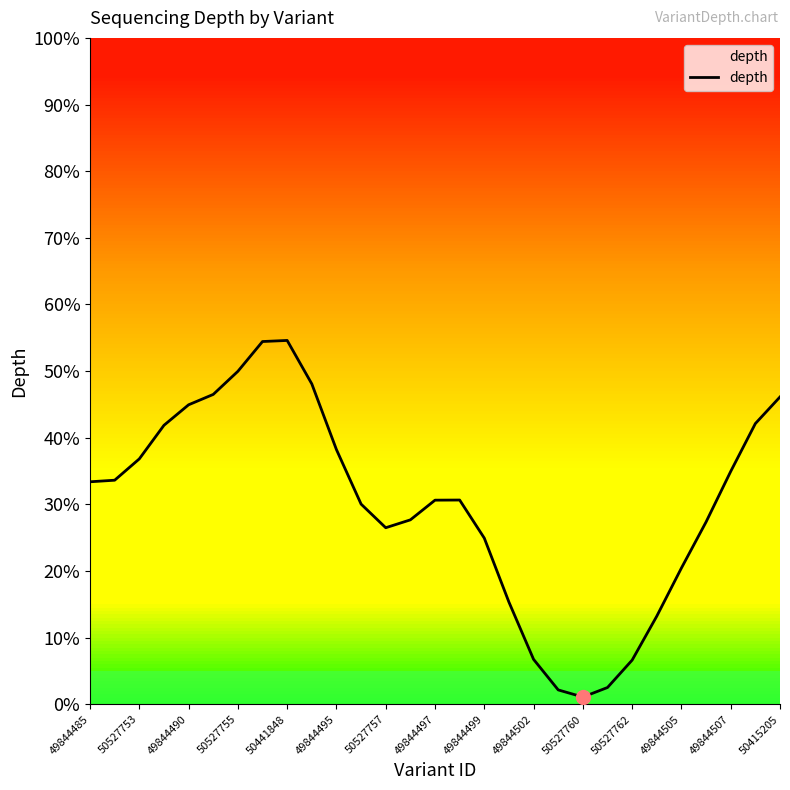

Which category has the lowest value across all series?

50527760